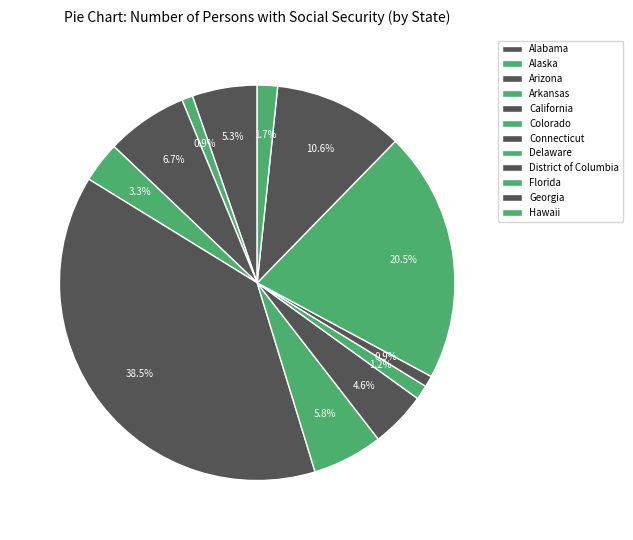

To the nearest percent, what percentage of the pie is Colorado?

6%